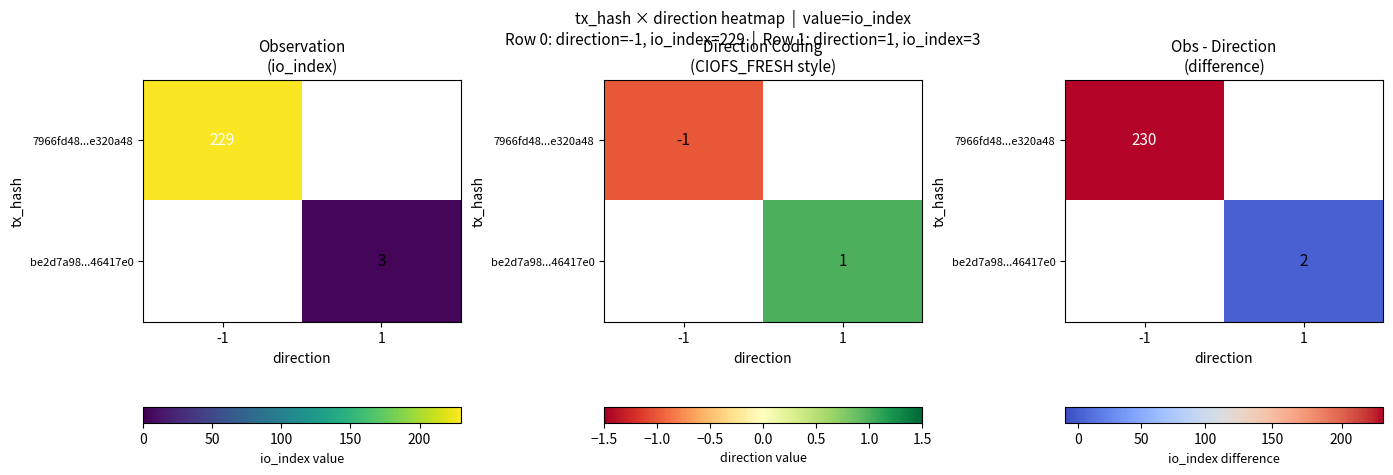

How many distinct data groups are displayed?

2